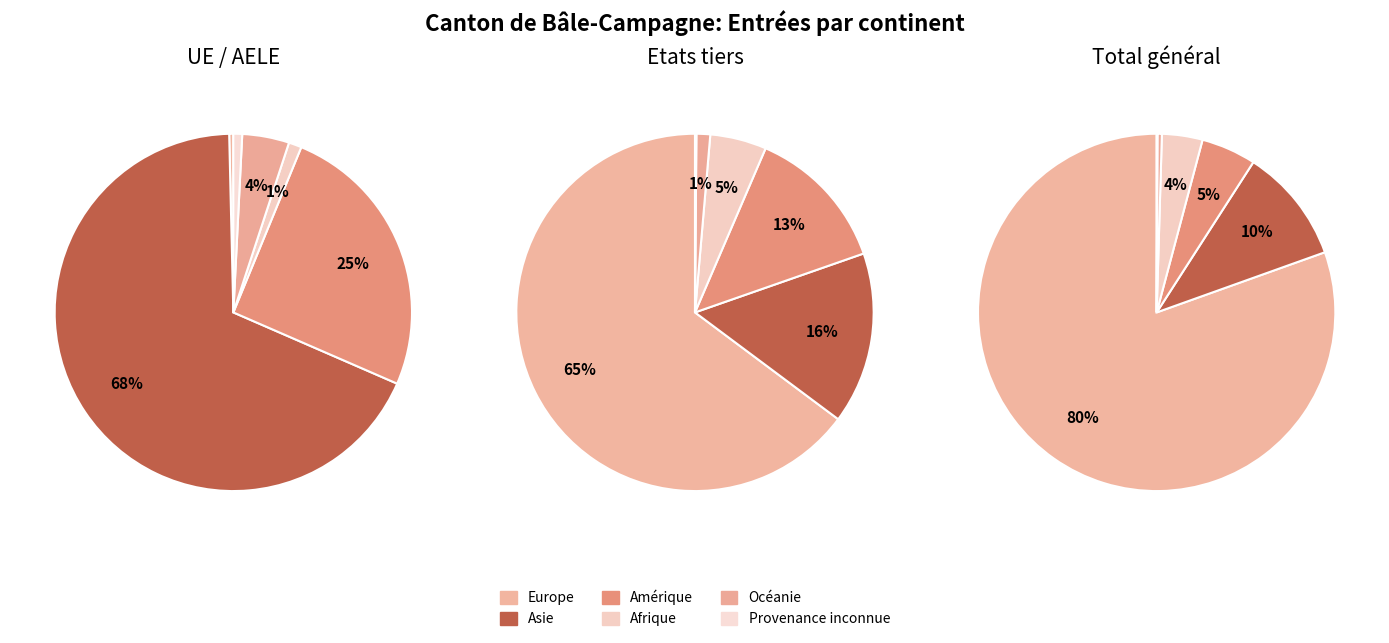

How many segments does this pie chart have?

6